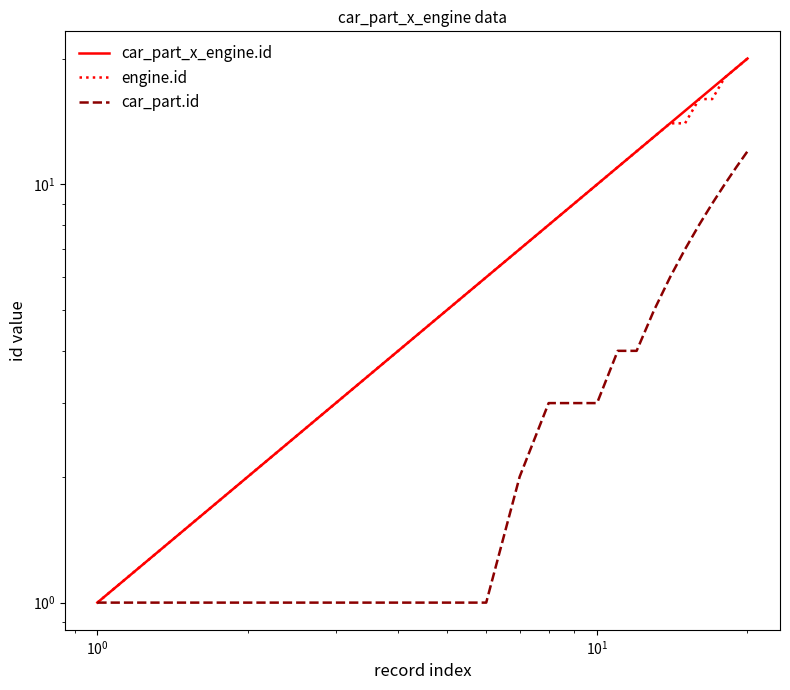

True or false: car_part_x_engine.id and engine.id cross at least once.

False